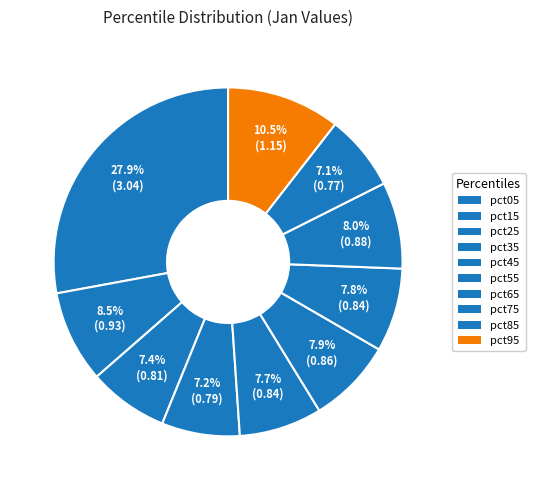

To the nearest percent, what portion does pct95 represent?

11%